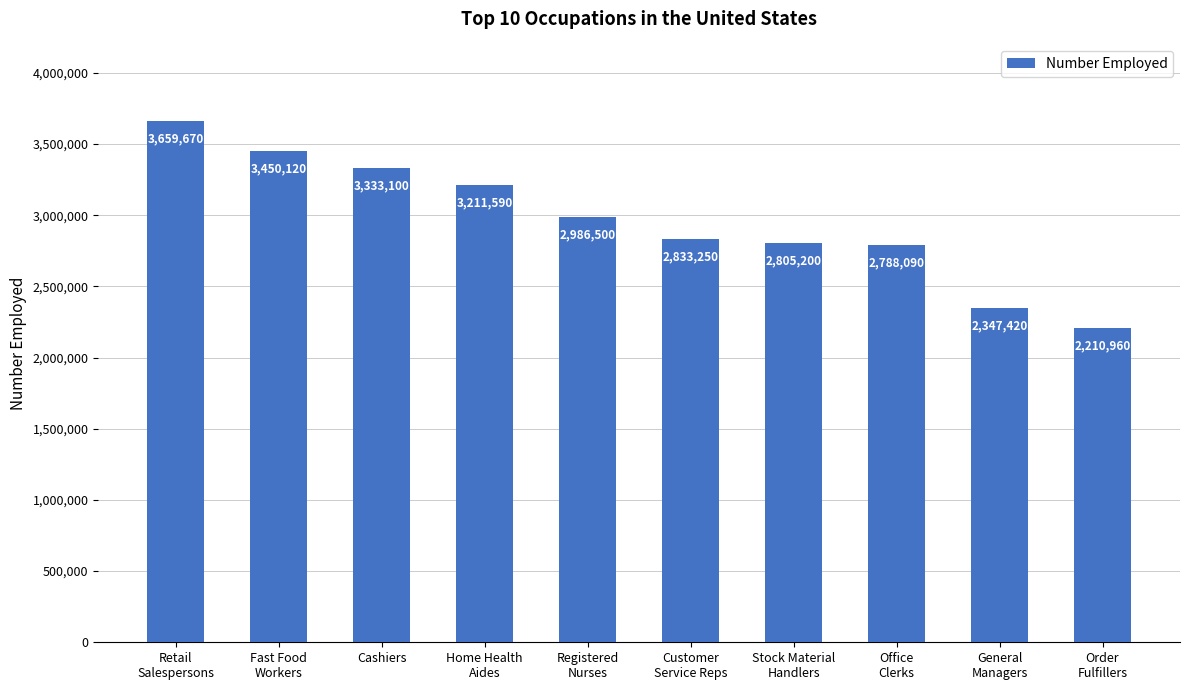

Are the bars horizontal?

No